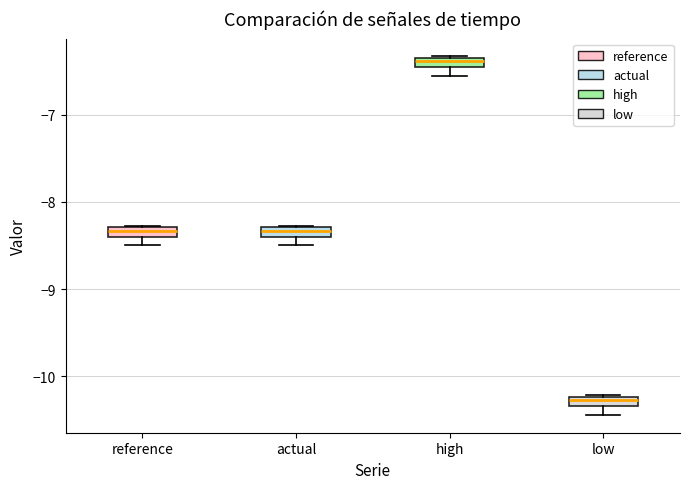

Which box's median line is the highest?

high